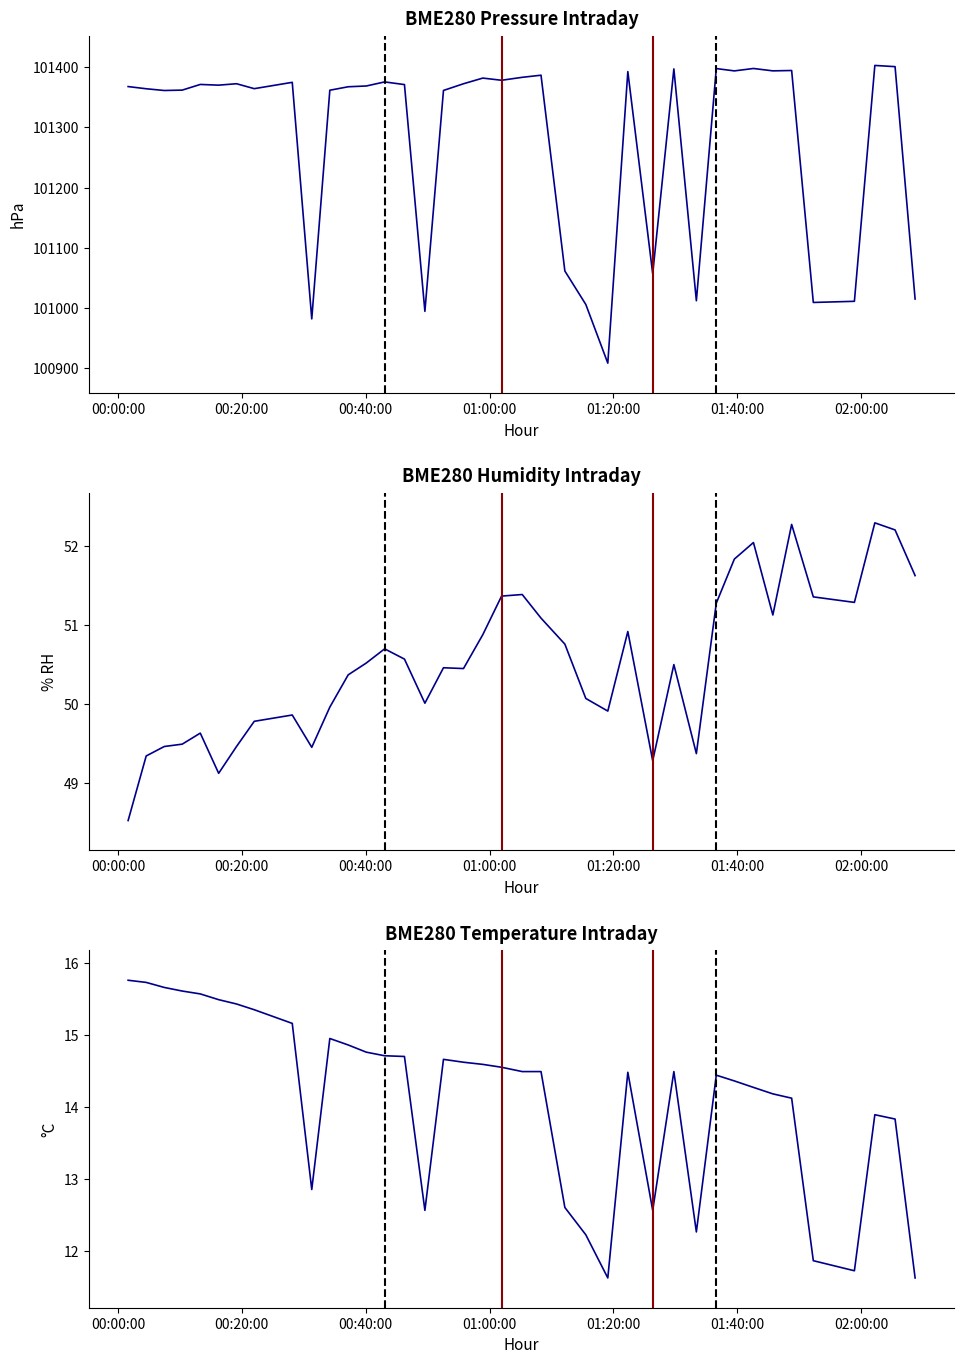

How many interior local valleys does the BME280_pressure series have?

12